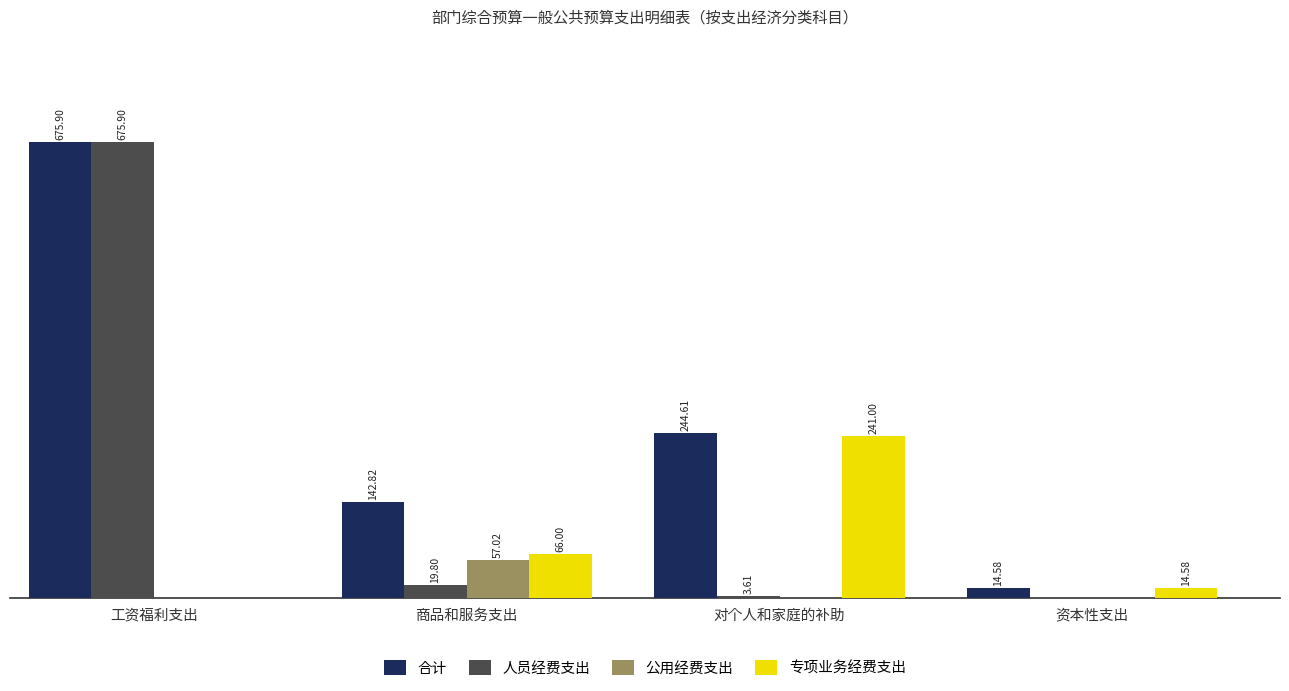

Between 商品和服务支出 and 资本性支出, which series saw the biggest shift?

合计